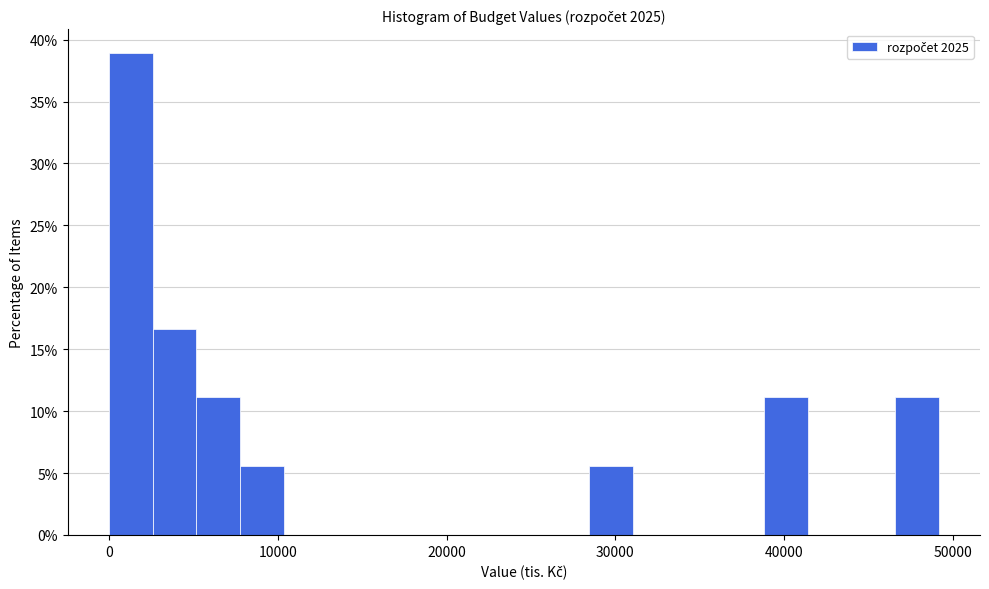

Read against the x-axis, roughly where is the centre of the tallest bar?

1000